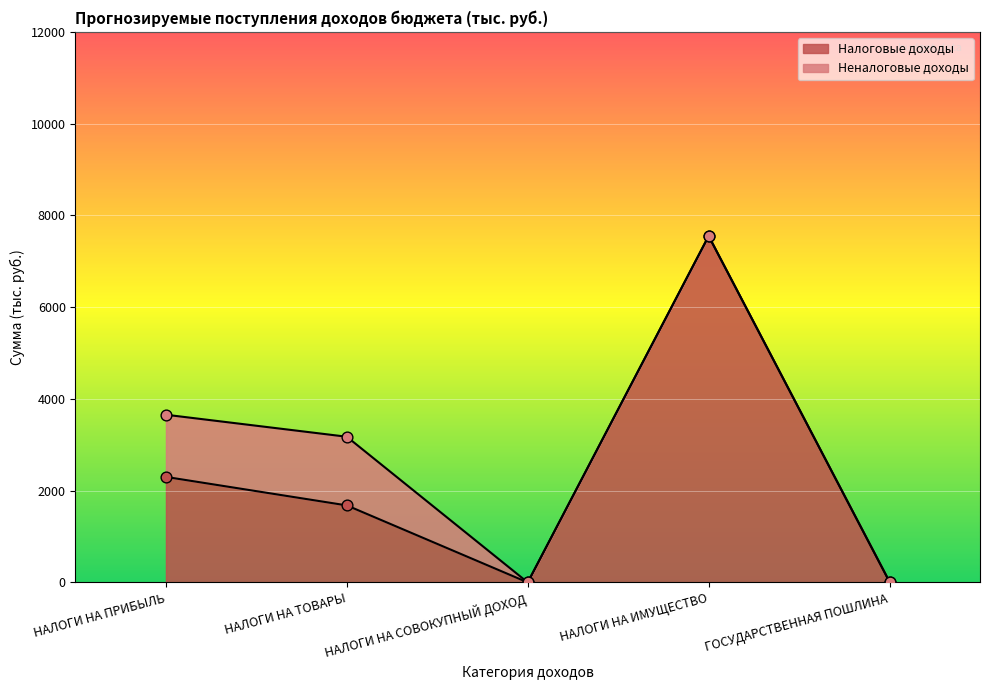

What is the change in value from НАЛОГИ НА ТОВАРЫ to НАЛОГИ НА ИМУЩЕСТВО?

+5871.3